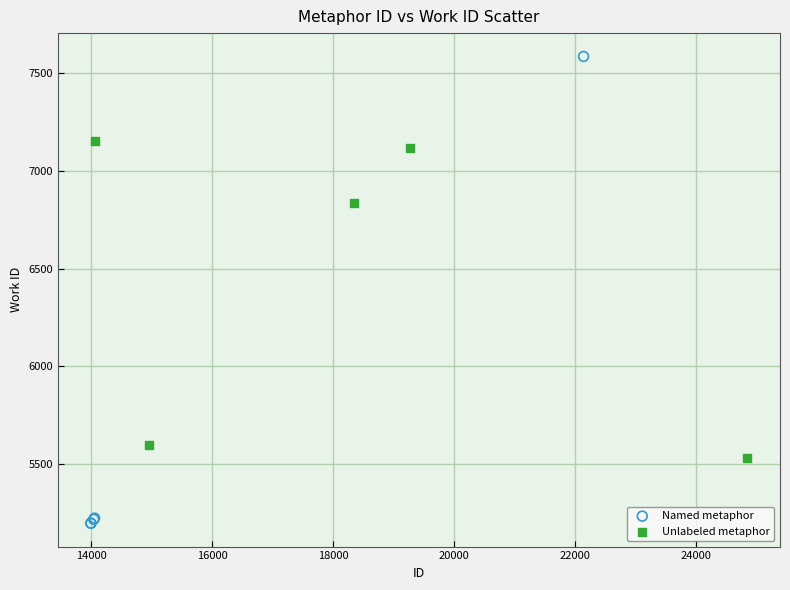

Which series has the widest spread of Y values?

Named metaphor